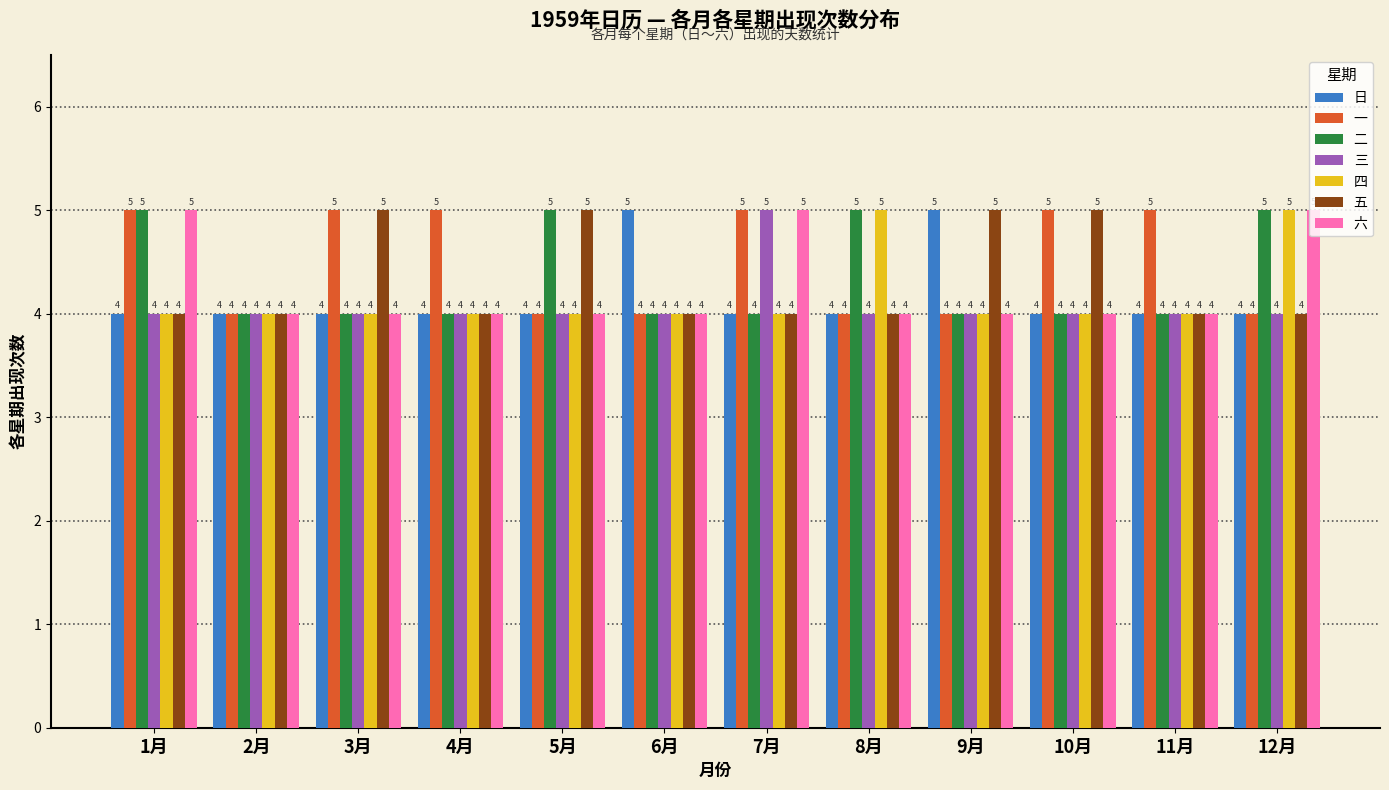

Reading left to right, transcribe all the data shown in this chart.

日: 1月=4	2月=4	3月=4	4月=4	5月=4	6月=5	7月=4	8月=4	9月=5	10月=4	11月=4	12月=4
一: 1月=5	2月=4	3月=5	4月=5	5月=4	6月=4	7月=5	8月=4	9月=4	10月=5	11月=5	12月=4
二: 1月=5	2月=4	3月=4	4月=4	5月=5	6月=4	7月=4	8月=5	9月=4	10月=4	11月=4	12月=5
三: 1月=4	2月=4	3月=4	4月=4	5月=4	6月=4	7月=5	8月=4	9月=4	10月=4	11月=4	12月=4
四: 1月=4	2月=4	3月=4	4月=4	5月=4	6月=4	7月=4	8月=5	9月=4	10月=4	11月=4	12月=5
五: 1月=4	2月=4	3月=5	4月=4	5月=5	6月=4	7月=4	8月=4	9月=5	10月=5	11月=4	12月=4
六: 1月=5	2月=4	3月=4	4月=4	5月=4	6月=4	7月=5	8月=4	9月=4	10月=4	11月=4	12月=5